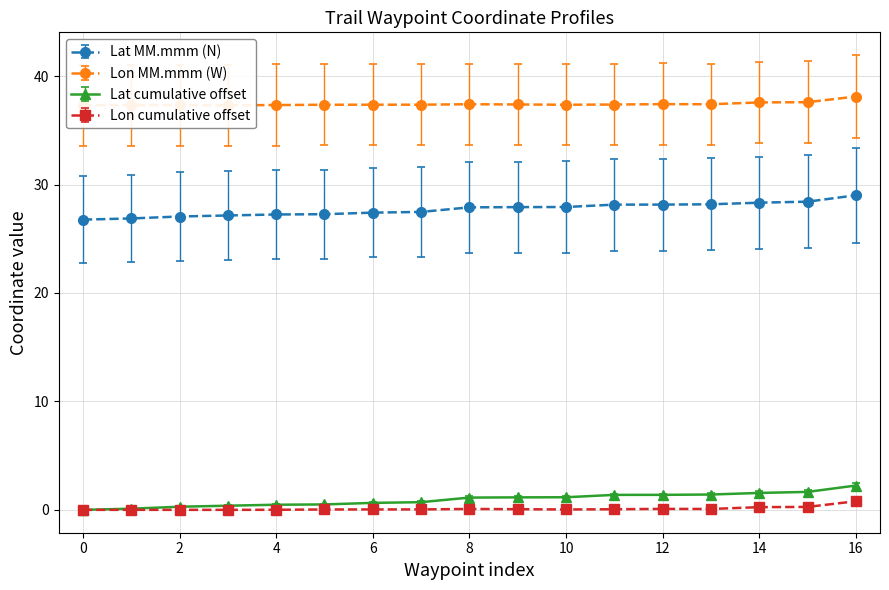

The Lat MM.mmm (N) series shows 27.1 at 2. True or false?

True